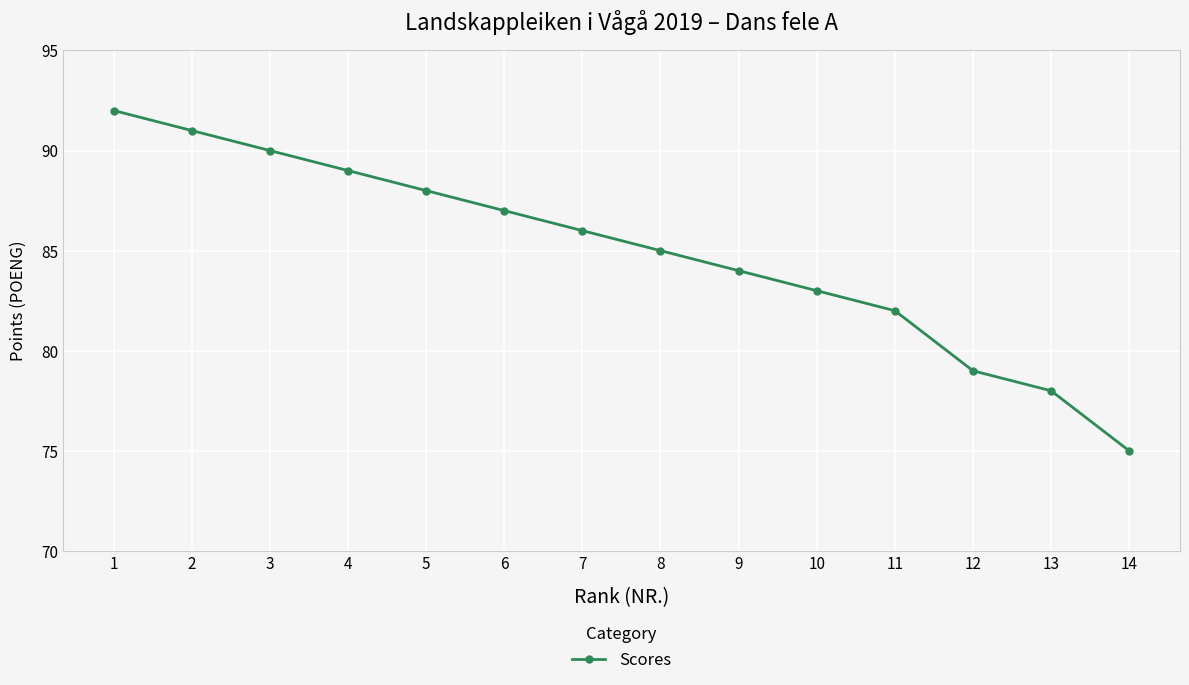

The chart shows a value of 132 at 14. True or false?

False